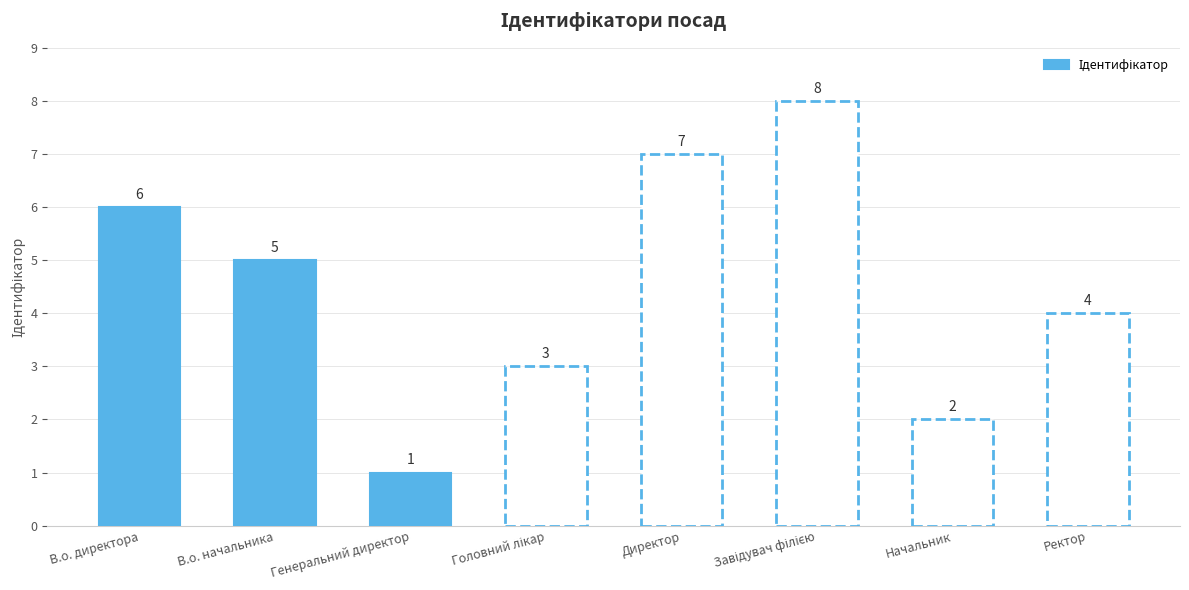

What is the sum of all values?

36